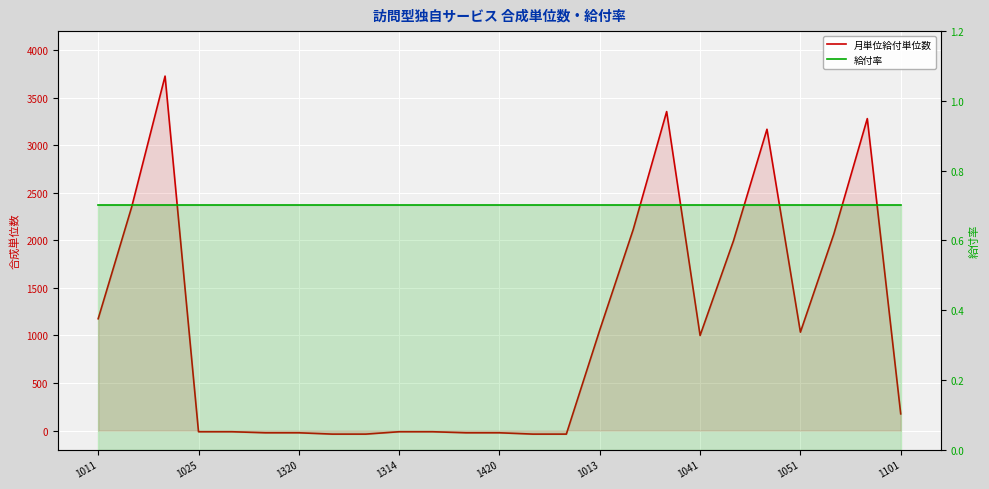

How many positive values does the 月単位給付単位数 series have?

13